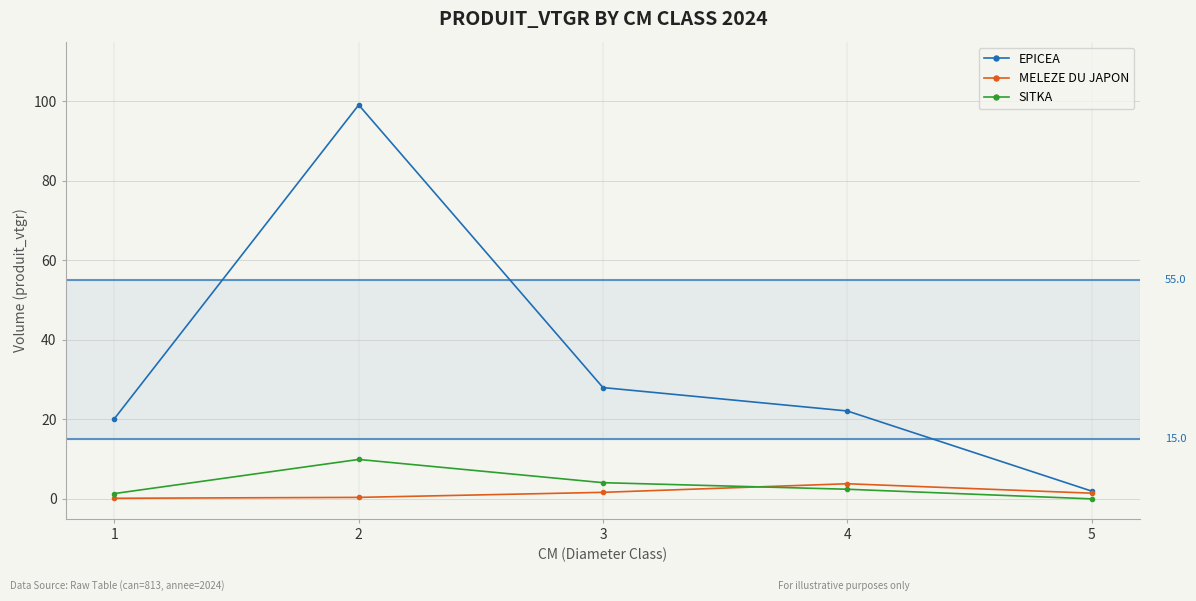

What is the total value across all series at 4?

28.3